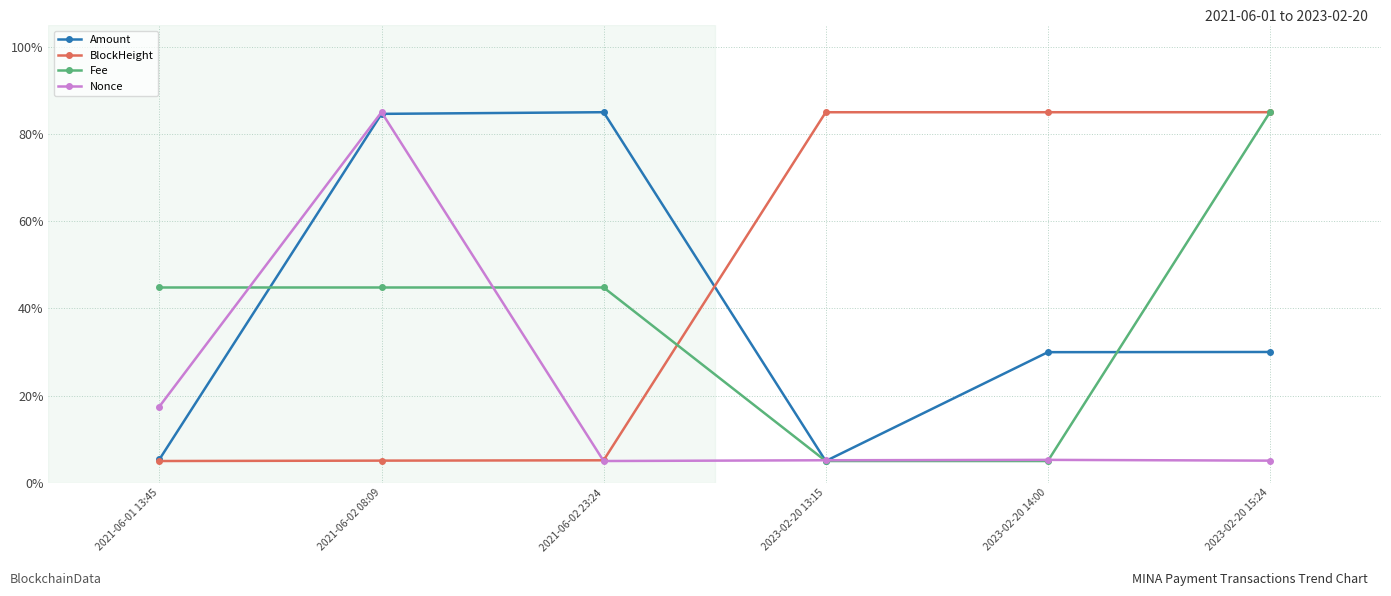

In Nonce, how many points are higher than both neighbors (excluding endpoints)?

2